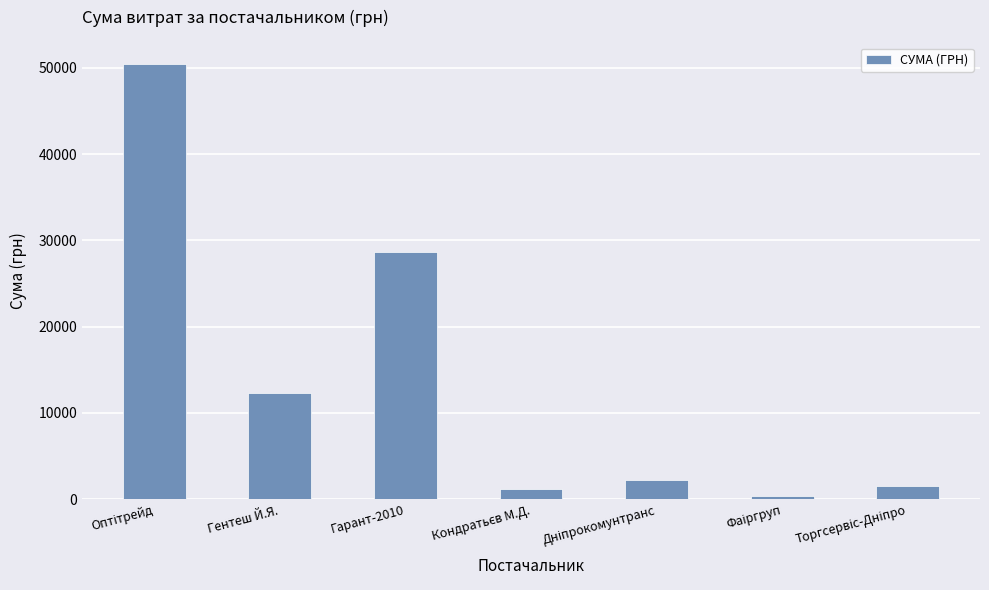

What is the value of the 1st bar from the left?

50387.0